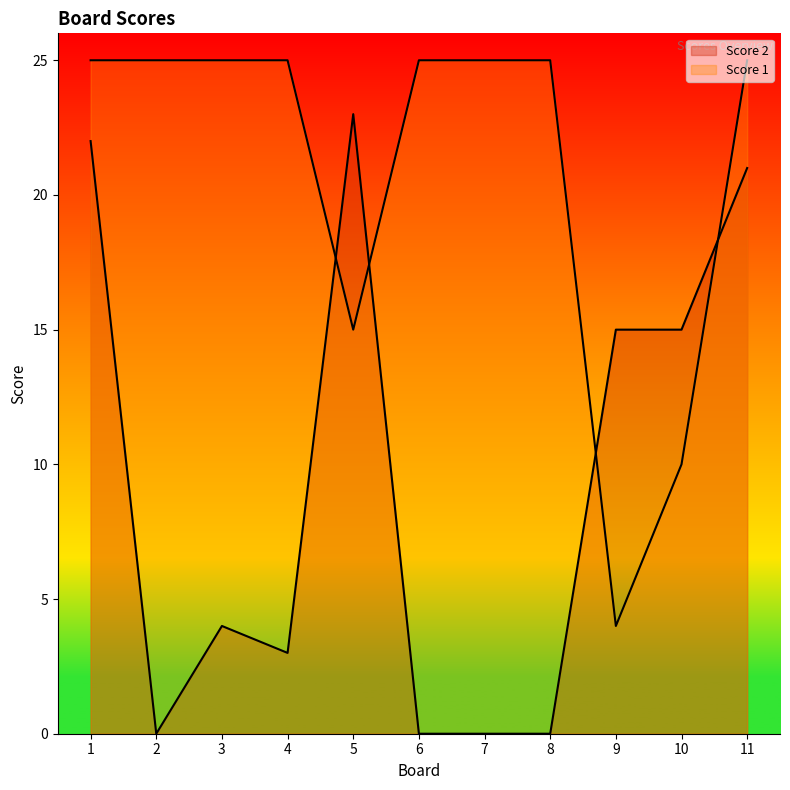

Between 6 and 7, which series saw the biggest shift?

Score 1